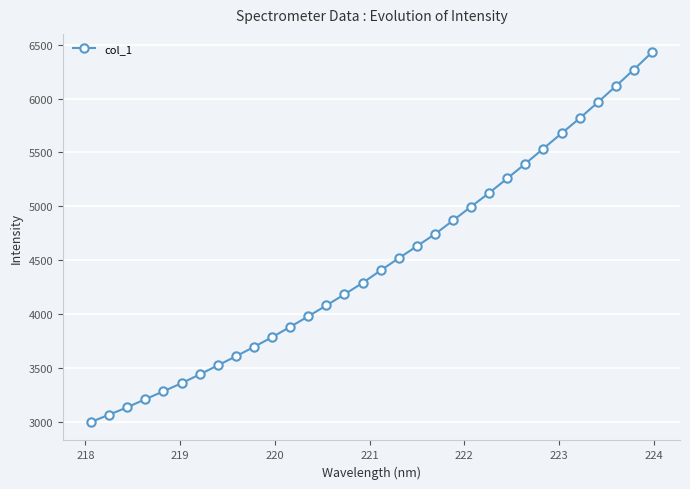

Is this an area chart (filled region under the line)?

No